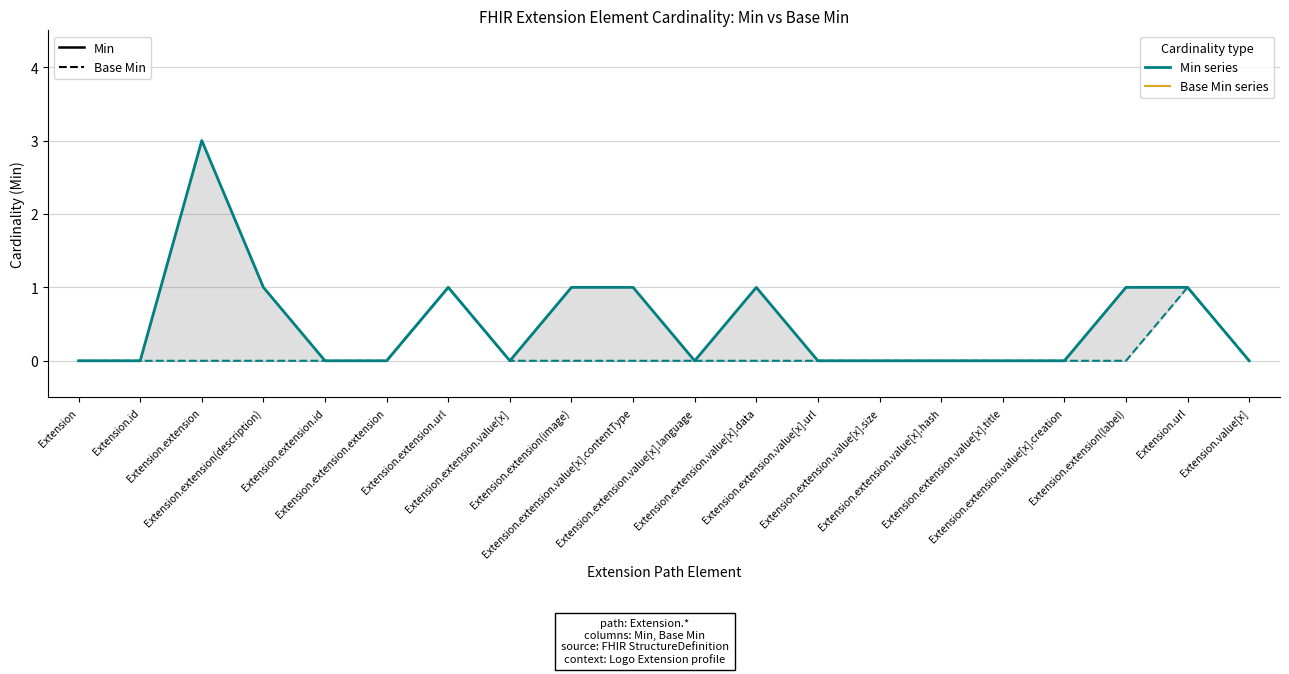

True or false: Min and Base Min cross at least once.

False